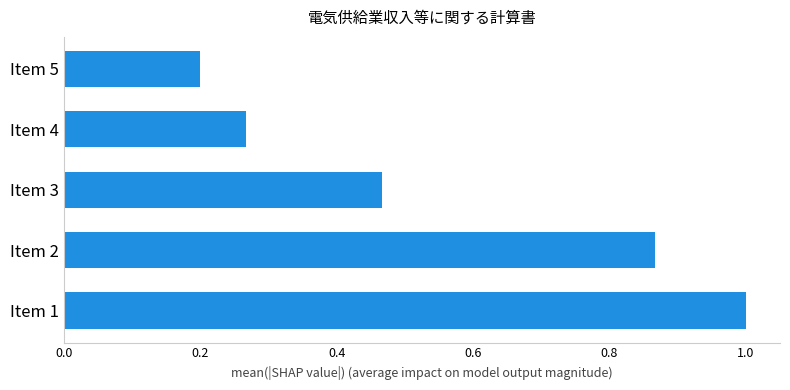

Which category has the lowest value across all series?

Item 5